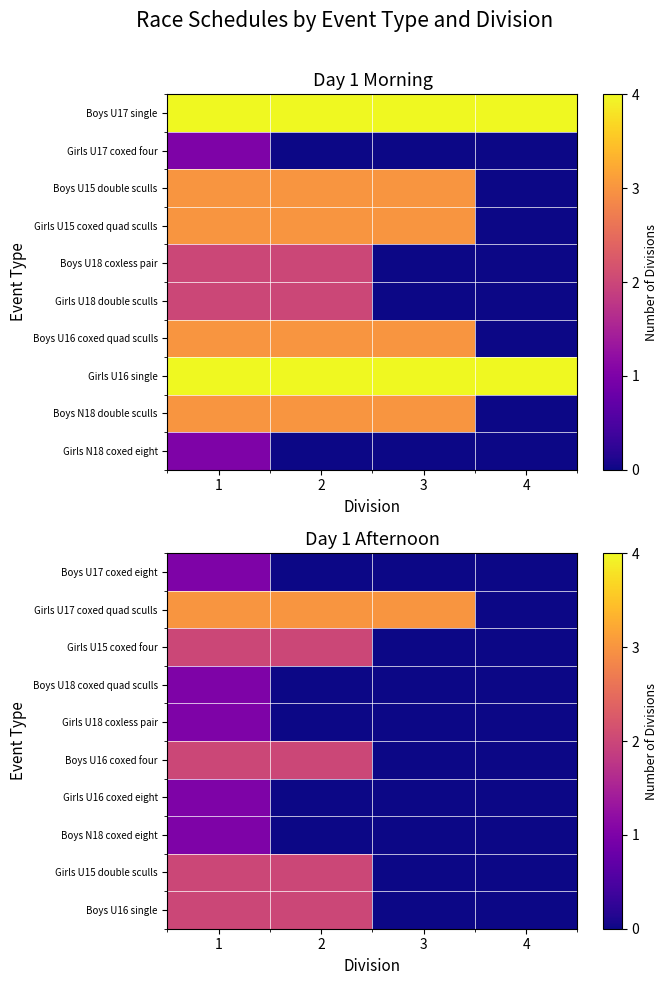

List the series in order of their peak value, lowest first.

Boys U17 coxed eight, Boys U18 coxed quad sculls, Girls U18 coxless pair, Girls U16 coxed eight, Boys N18 coxed eight, Girls U15 coxed four, Boys U16 coxed four, Girls U15 double sculls, Boys U16 single, Girls U17 coxed quad sculls